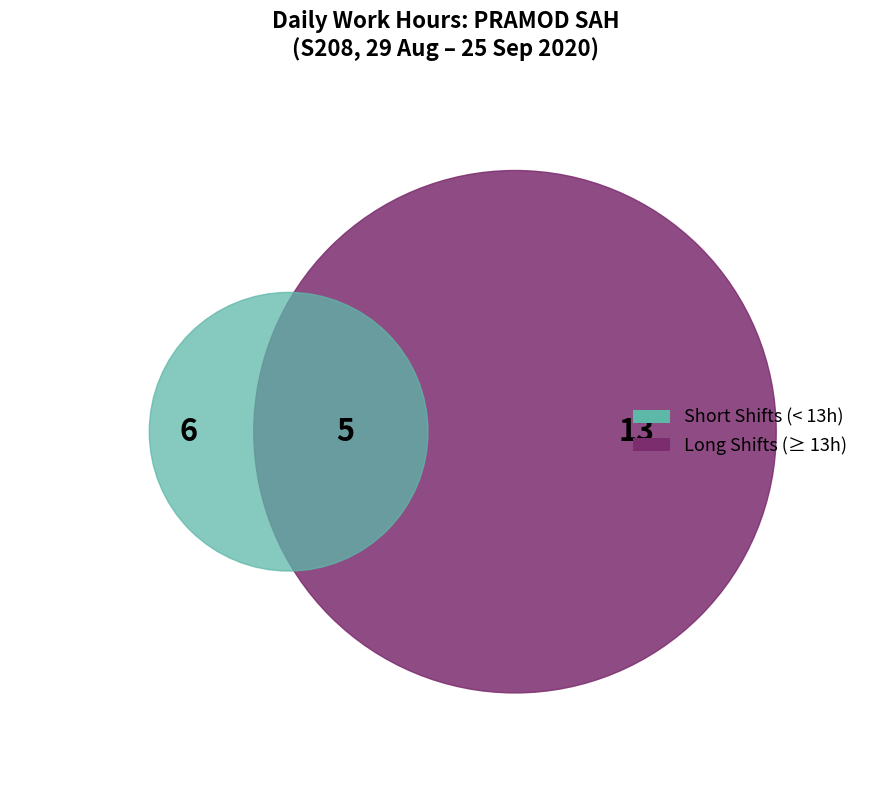

True or false: 20-Sun accounts for 1% of the total.

False